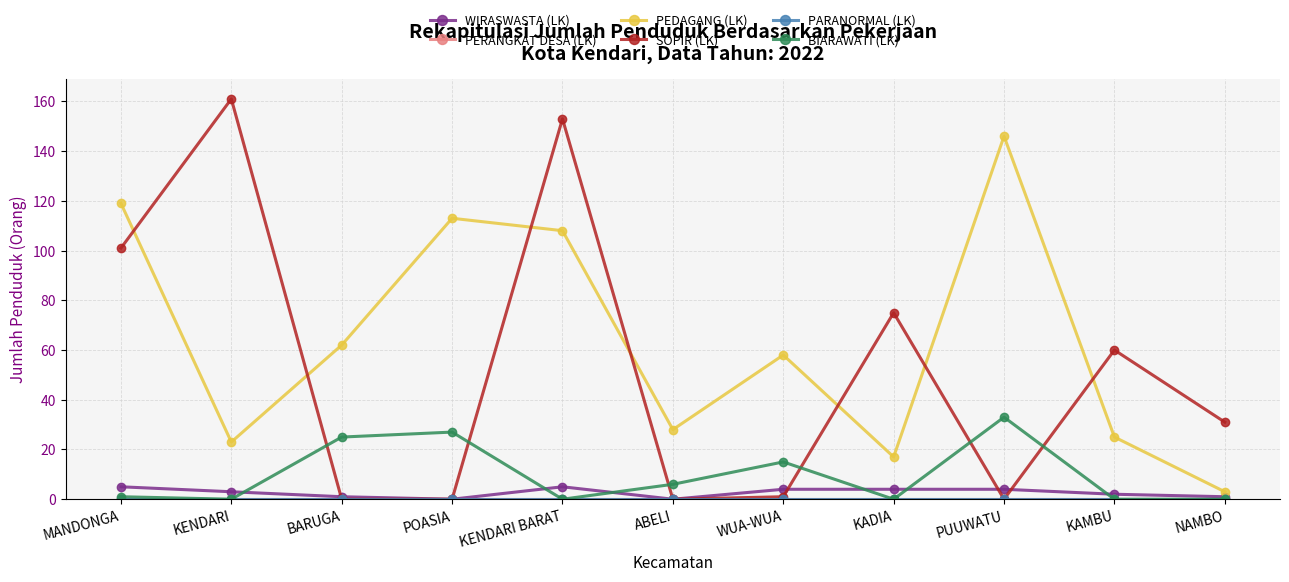

Is this an area chart (filled region under the line)?

No